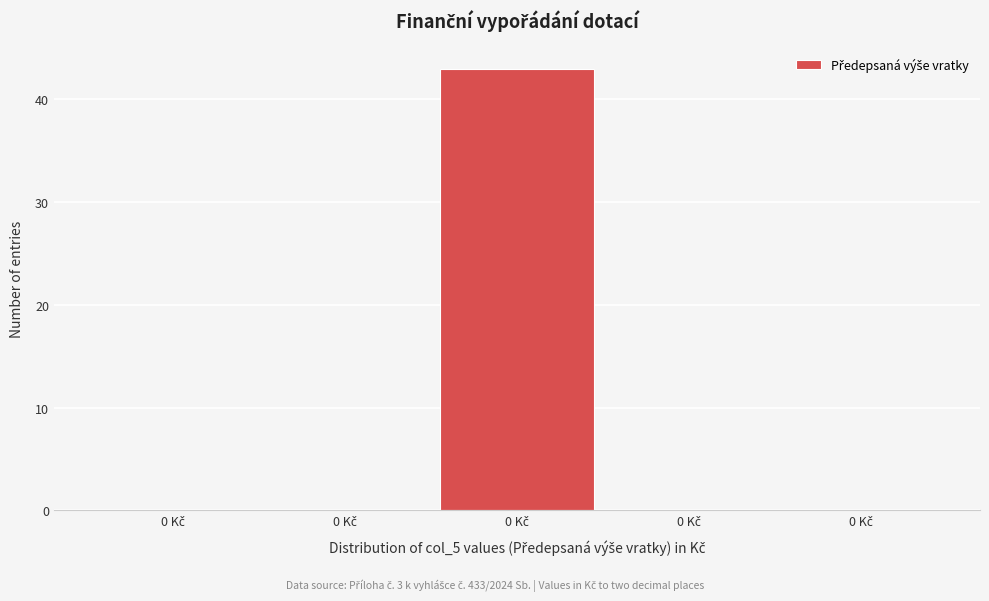

How many series are shown in this chart?

1